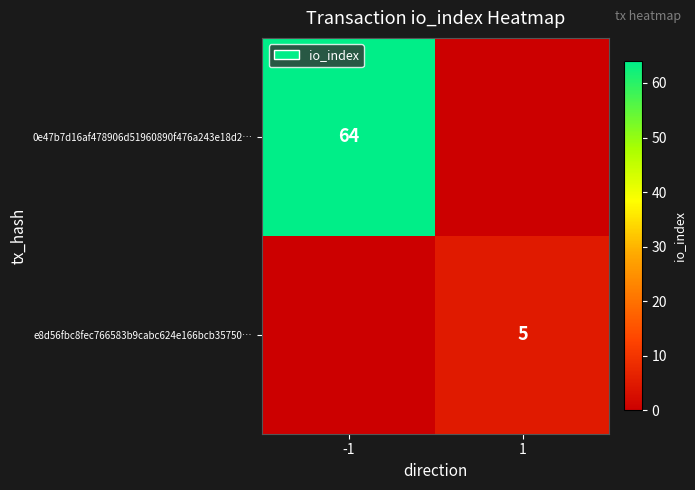

The value of e8d56fbc8fec766583b9cabc624e166bcb35750… at 1 is 1. True or false?

False